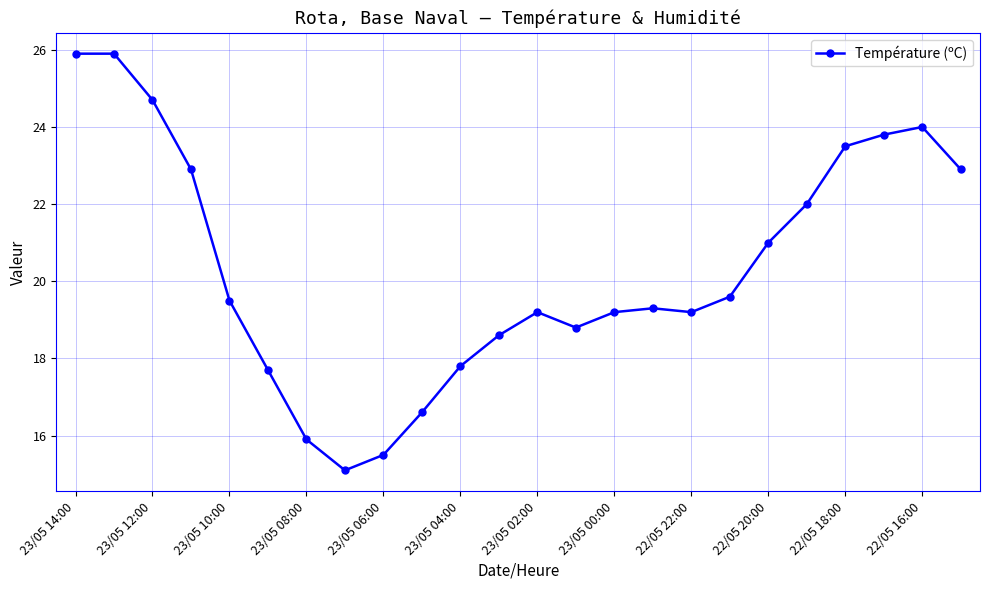

What is the value of the 10th point from the left?

16.6